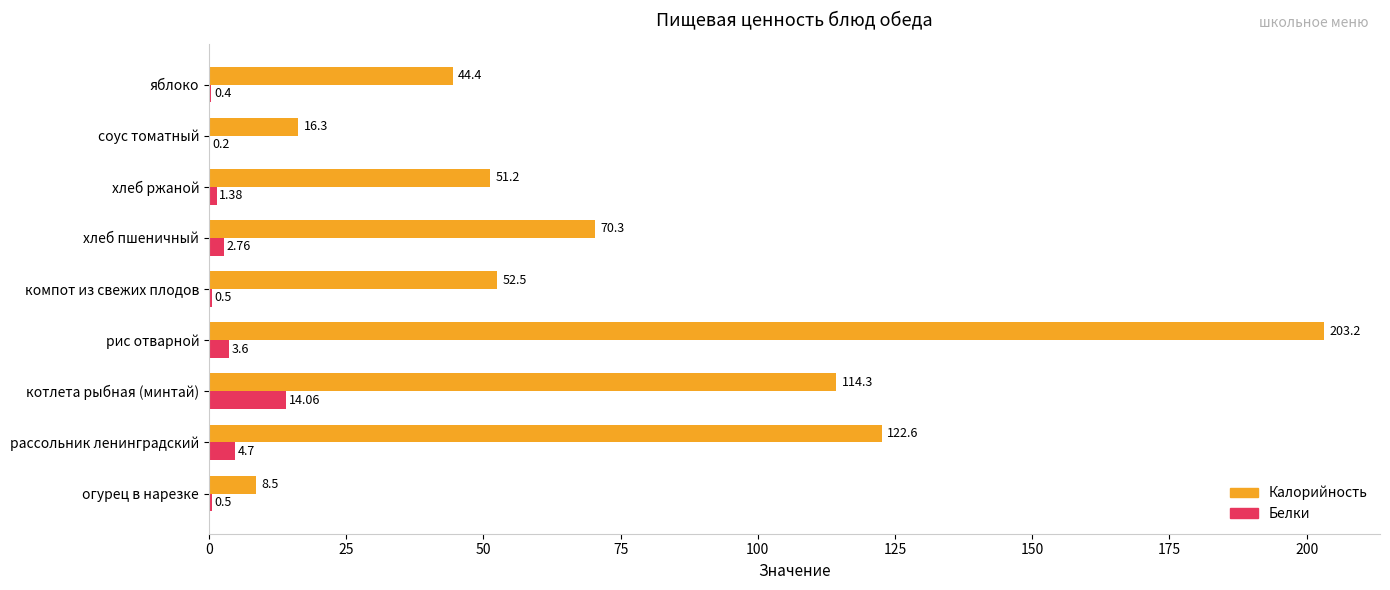

What is the sum of the Калорийность values at компот из свежих плодов and рис отварной?

255.7